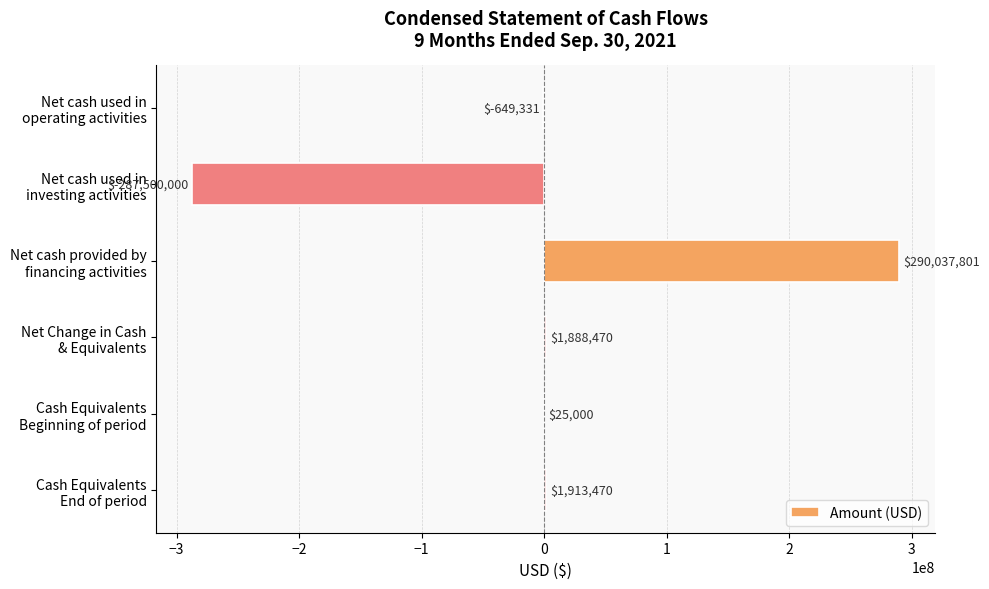

What is the maximum value shown in the chart?

290037801